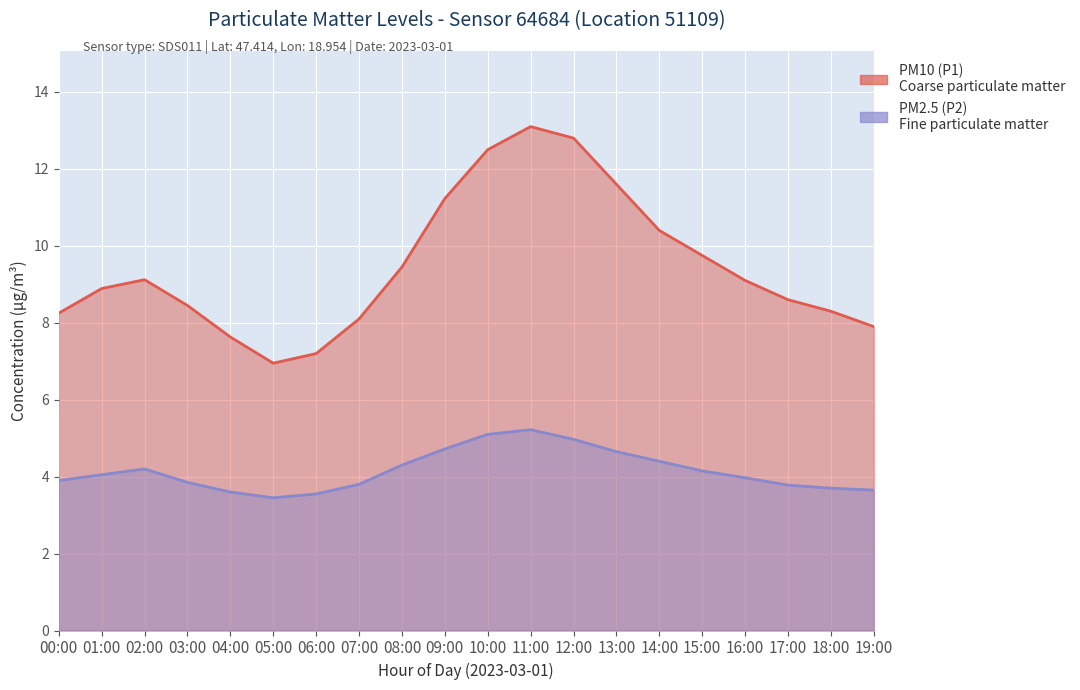

At how many categories does at least one series exceed 11?

5